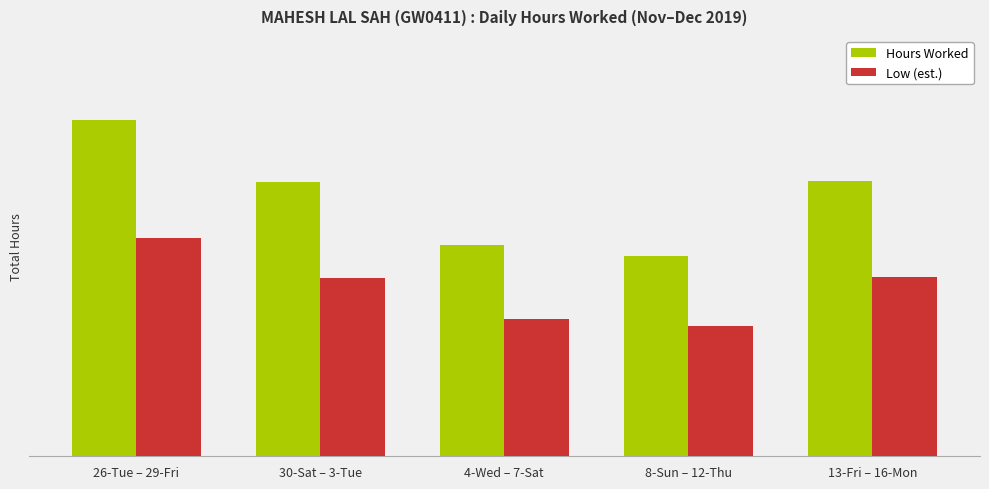

What are all the series names shown in the legend?

Hours Worked, Low (est.)